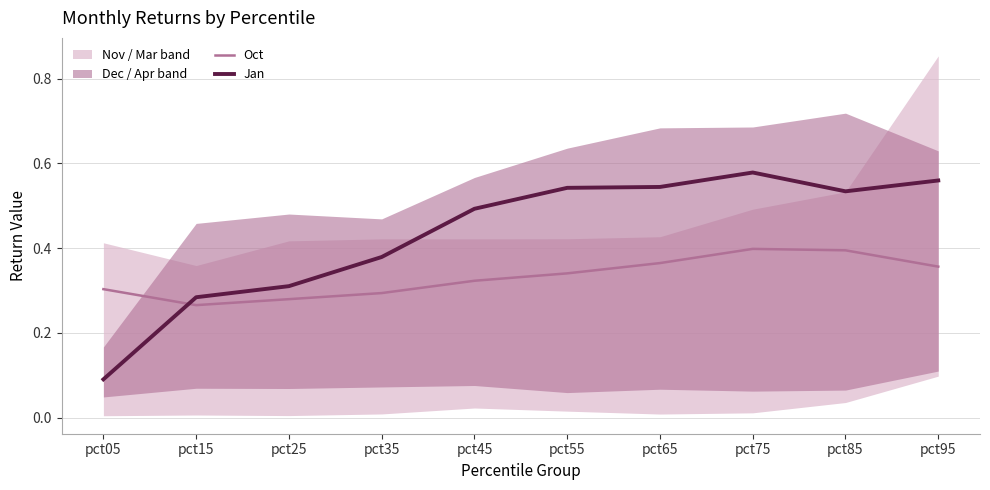

Which series changed the most between pct25 and pct95?

Jan